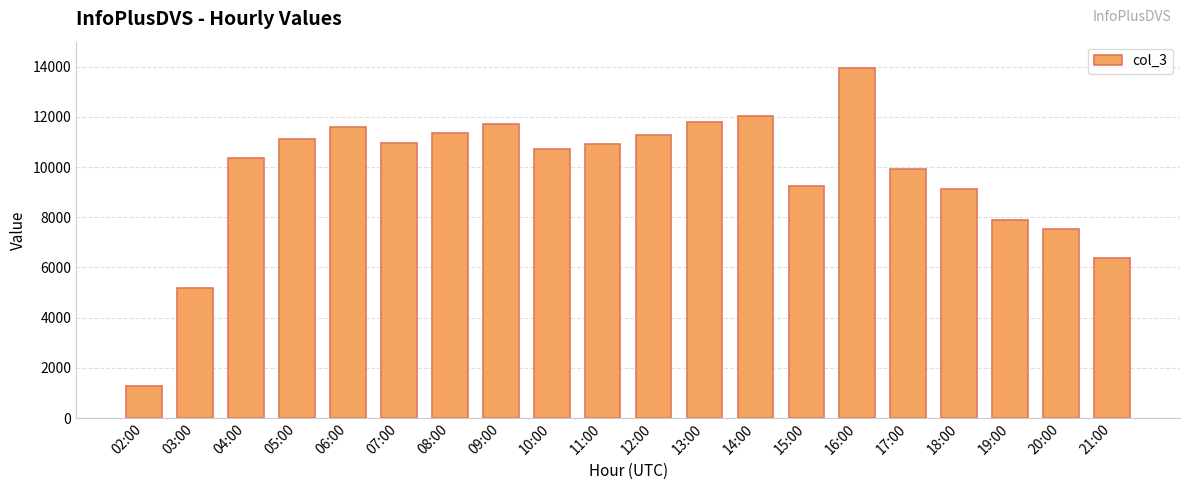

Is it true that the value at 13:00 is 11811?

True